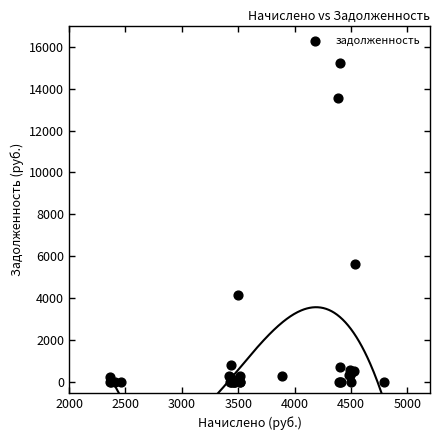

What Y value in the scatter plot is closest to 7619?

5657.3